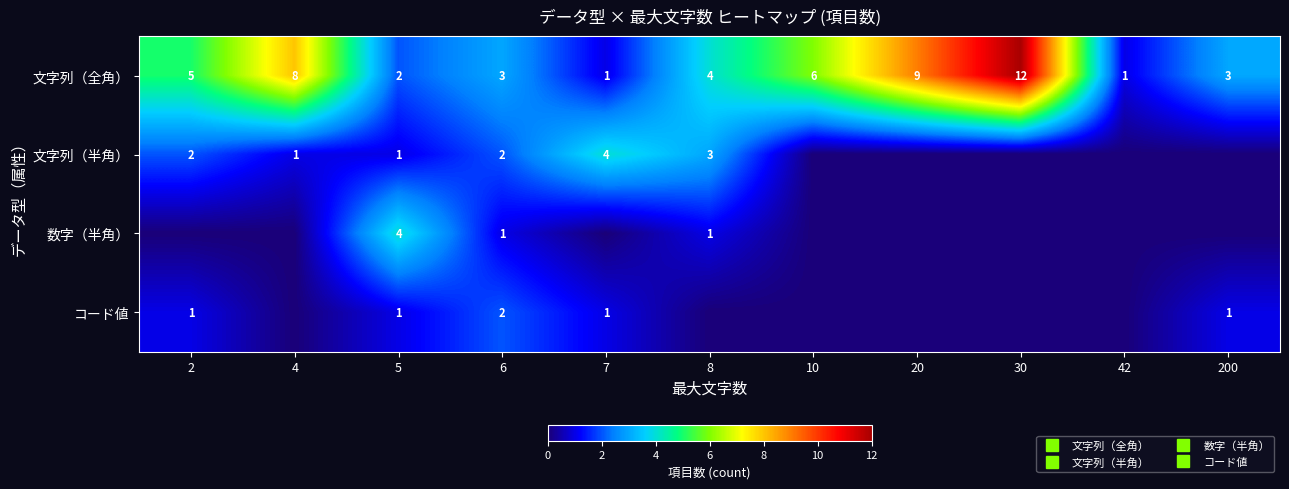

The コード値 series shows 0 at 7. True or false?

False